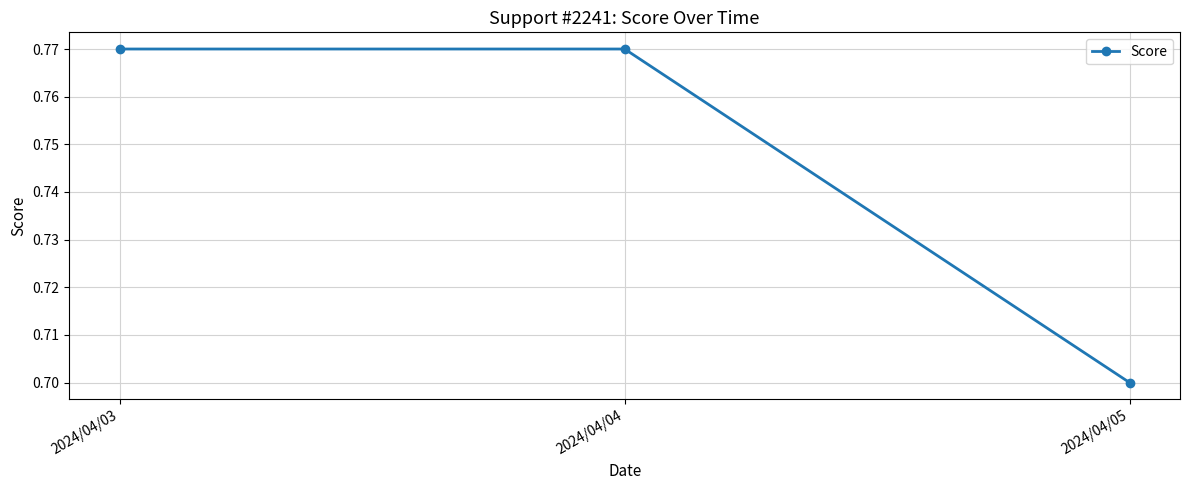

What is the minimum value shown in the chart?

0.7